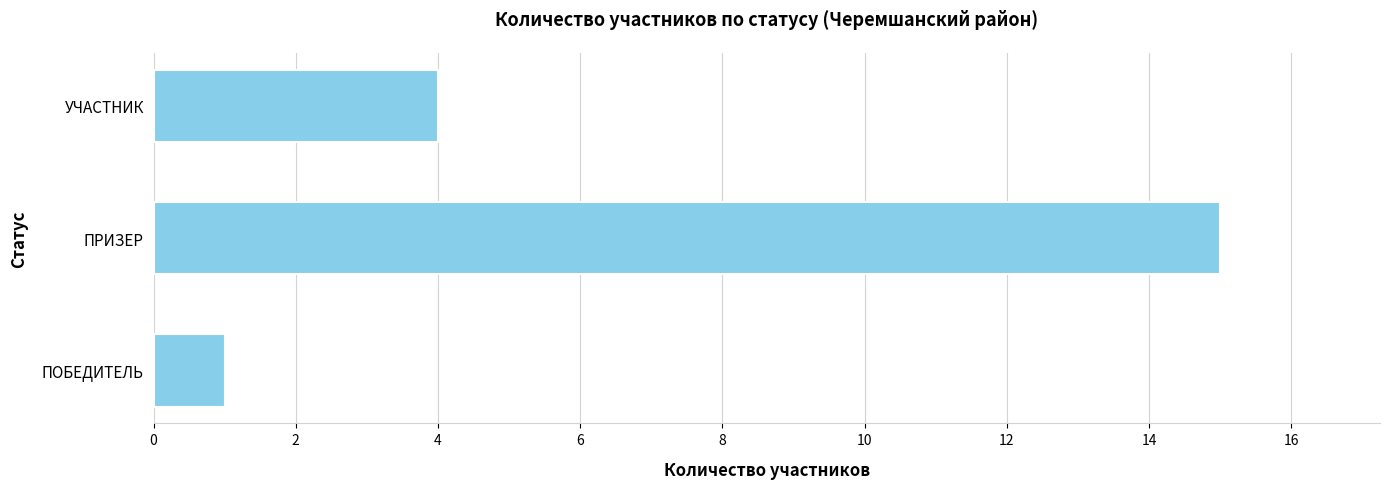

List the labels in order of value, largest first.

ПРИЗЕР, УЧАСТНИК, ПОБЕДИТЕЛЬ